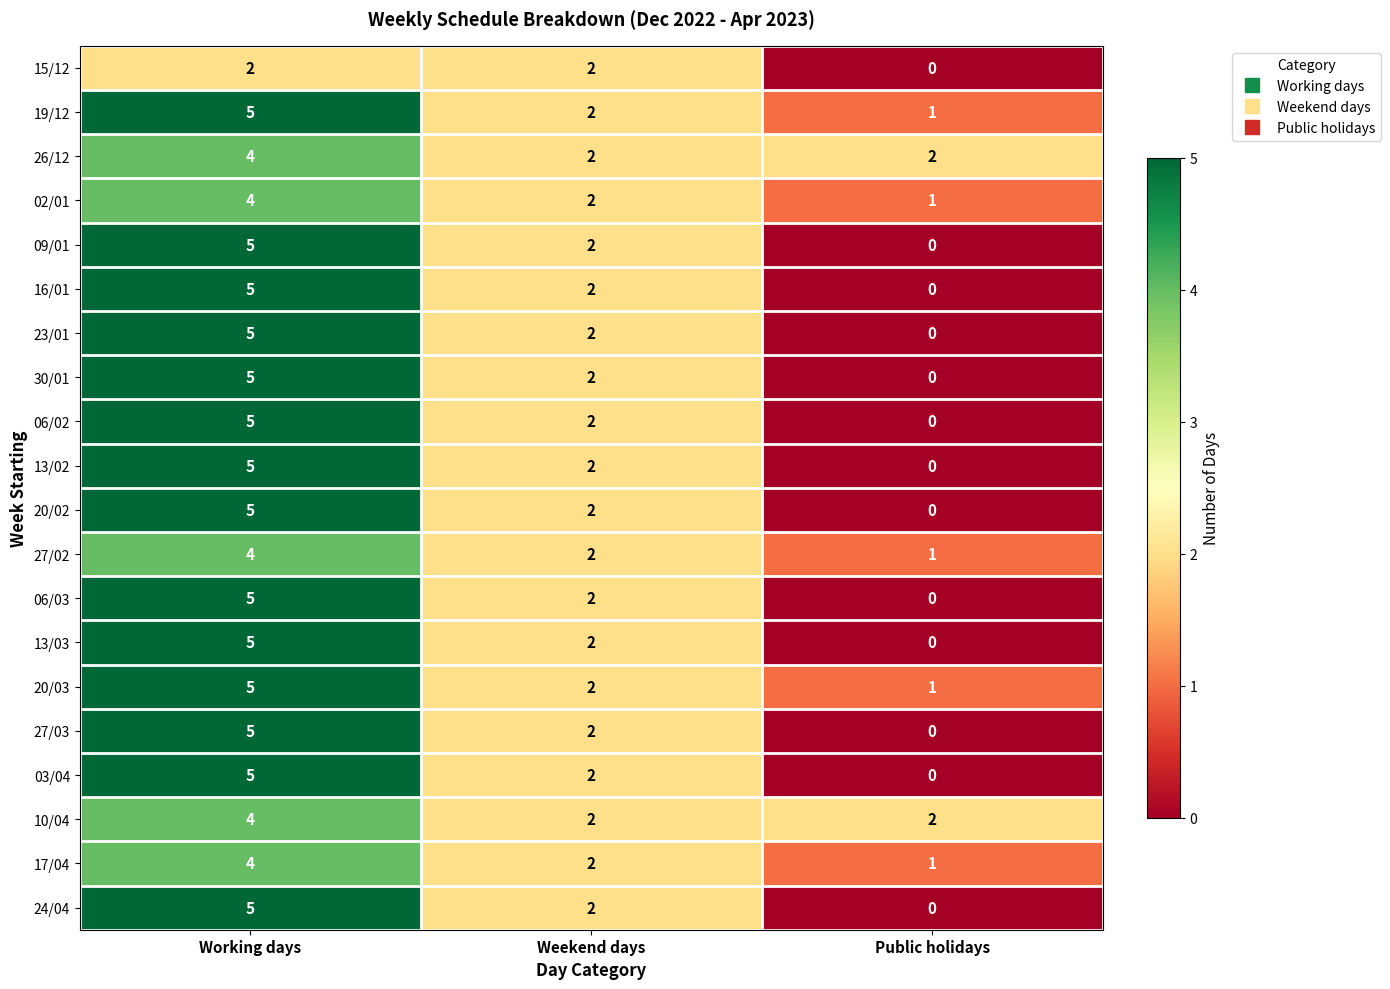

What is the average value of the 19/12 series?

3